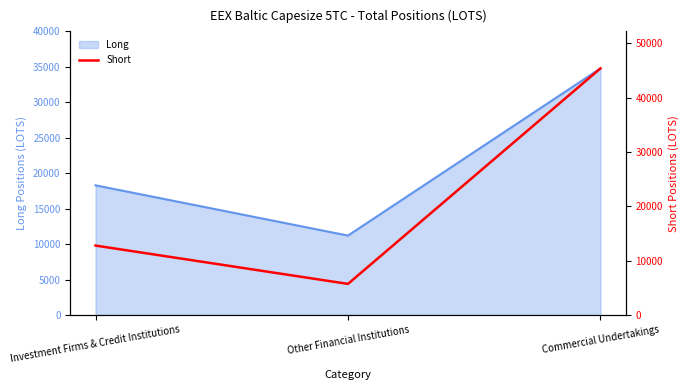

Where does the data first go above 12781?

Investment Firms & Credit Institutions